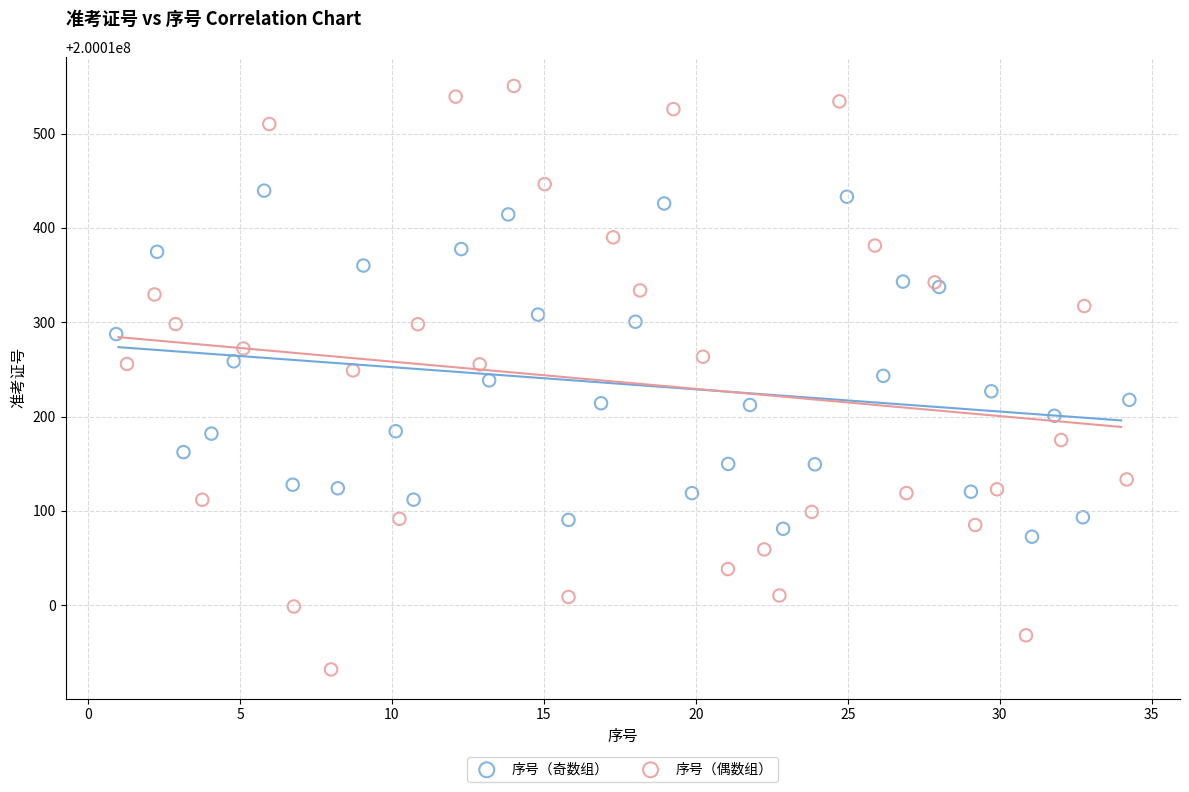

Which series contains the highest Y value?

序号（偶数组）